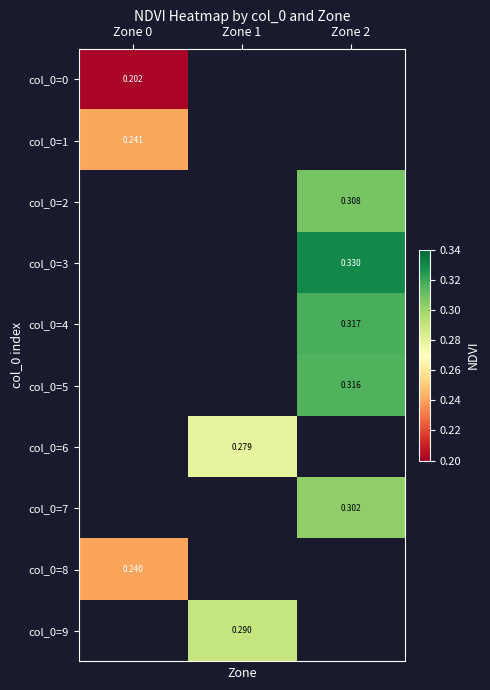

Which series has the largest range (max minus min)?

col_0=0